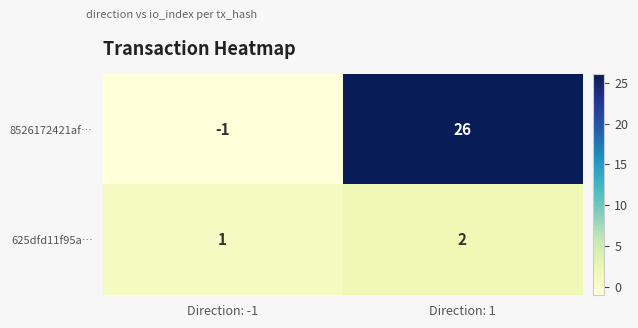

Which category has the highest value in the 8526172421af… series?

Direction: 1